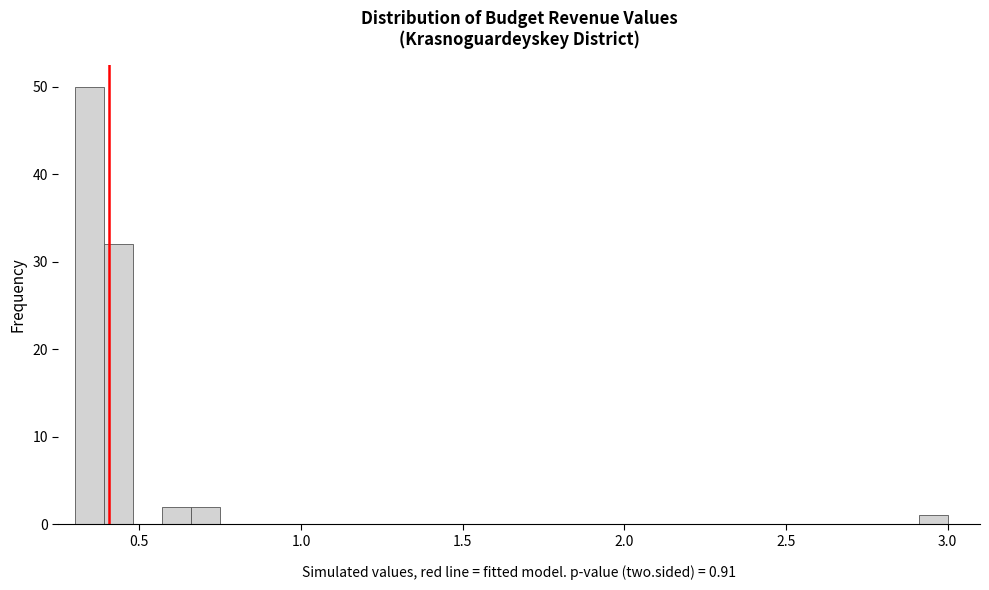

Read against the x-axis, roughly where is the centre of the tallest bar?

0.35